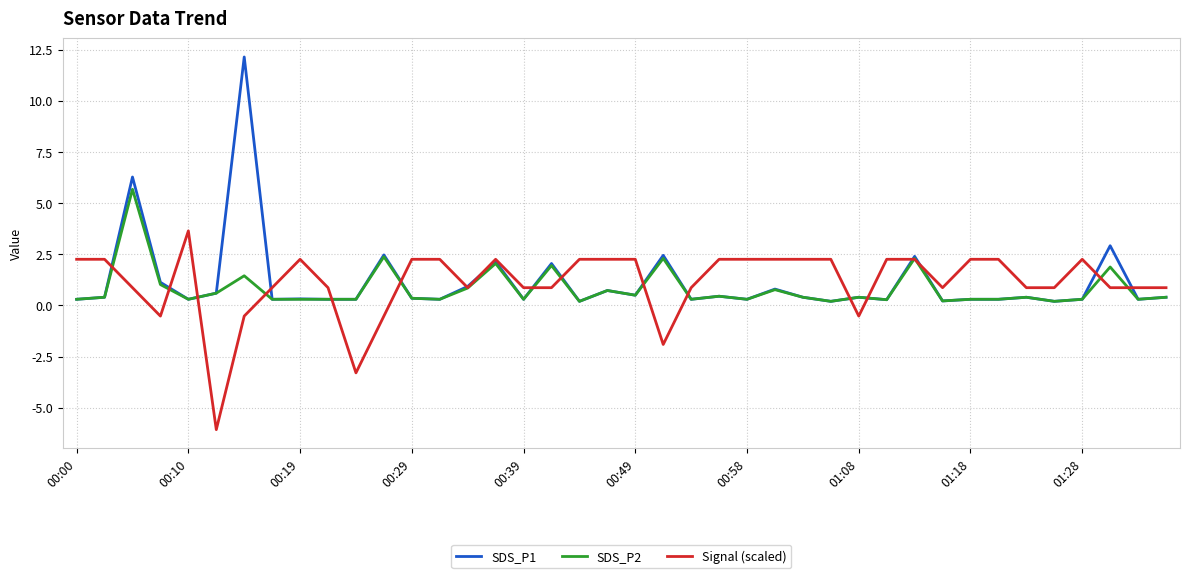

What is the smallest value displayed?

-6.1